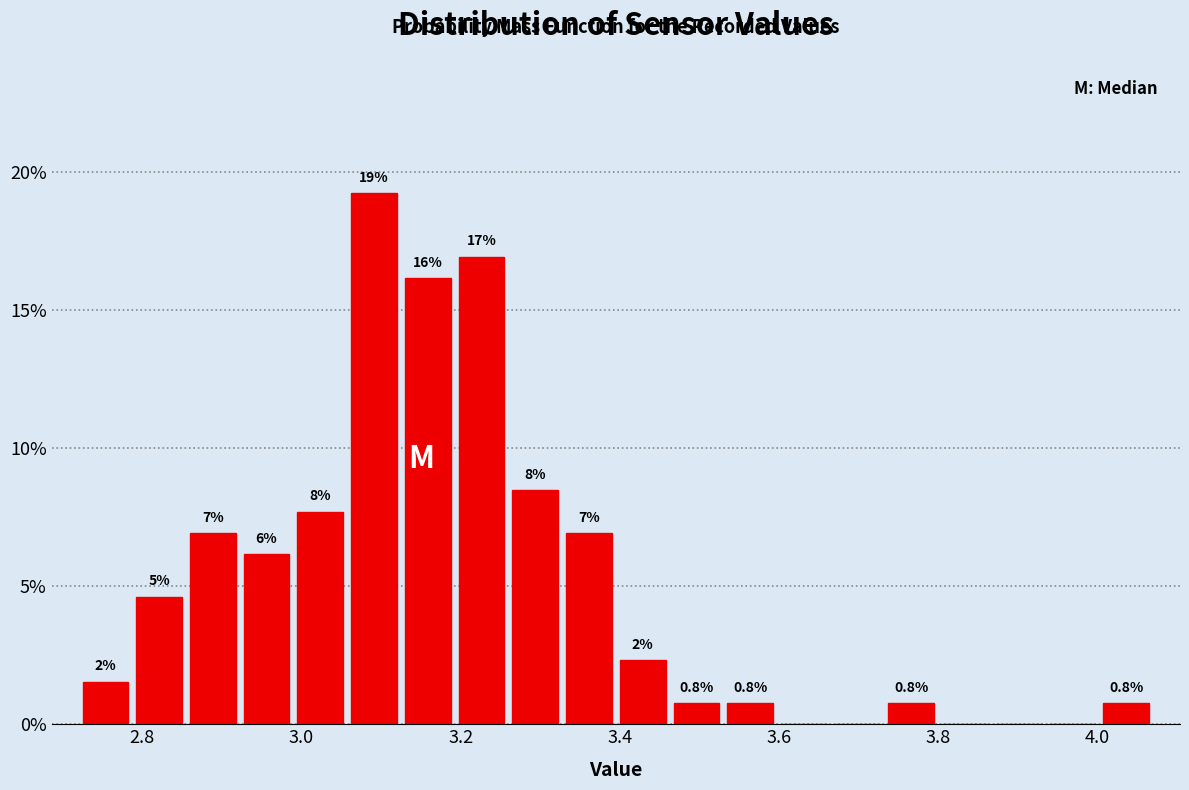

Around what value on the x-axis is the tallest bar? Give the approximate position of its centre, as read against the axis.

3.10